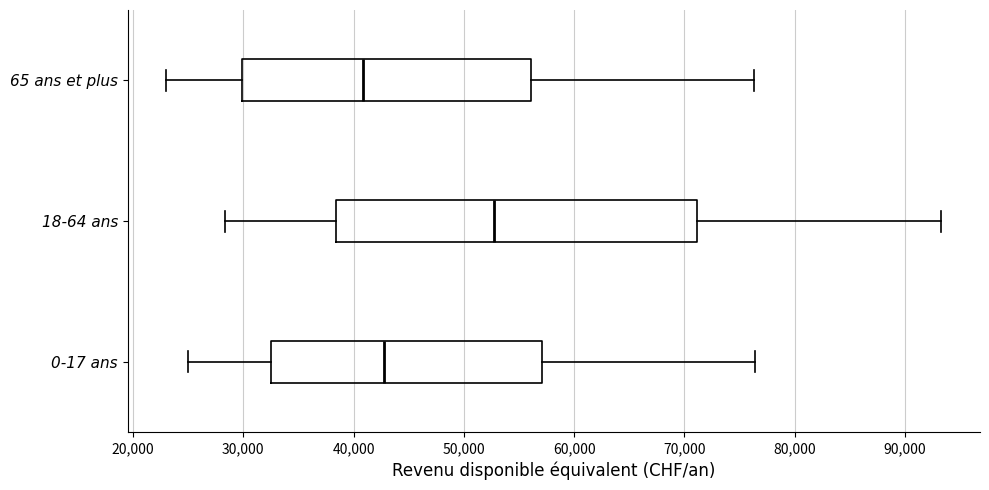

Reading bottom to top, transcribe this box plot: for each box, give where its median line is, the range the box spans, and where its two whiskers end, as read against the x-axis. The values are not printed on the chart, so give them approximately, as read against the axis.

0-17 ans: median 43000, box 33000 to 57000, whiskers 25000 to 76000
18-64 ans: median 53000, box 38000 to 71000, whiskers 28000 to 93000
65 ans et plus: median 41000, box 30000 to 56000, whiskers 23000 to 76000